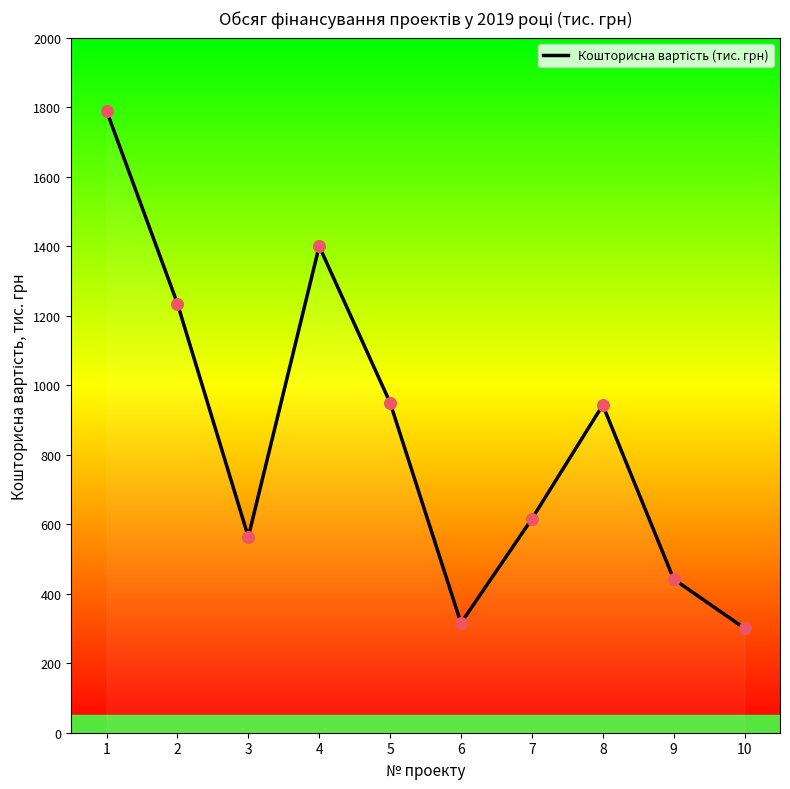

Between 8 and 6, which is larger?

8